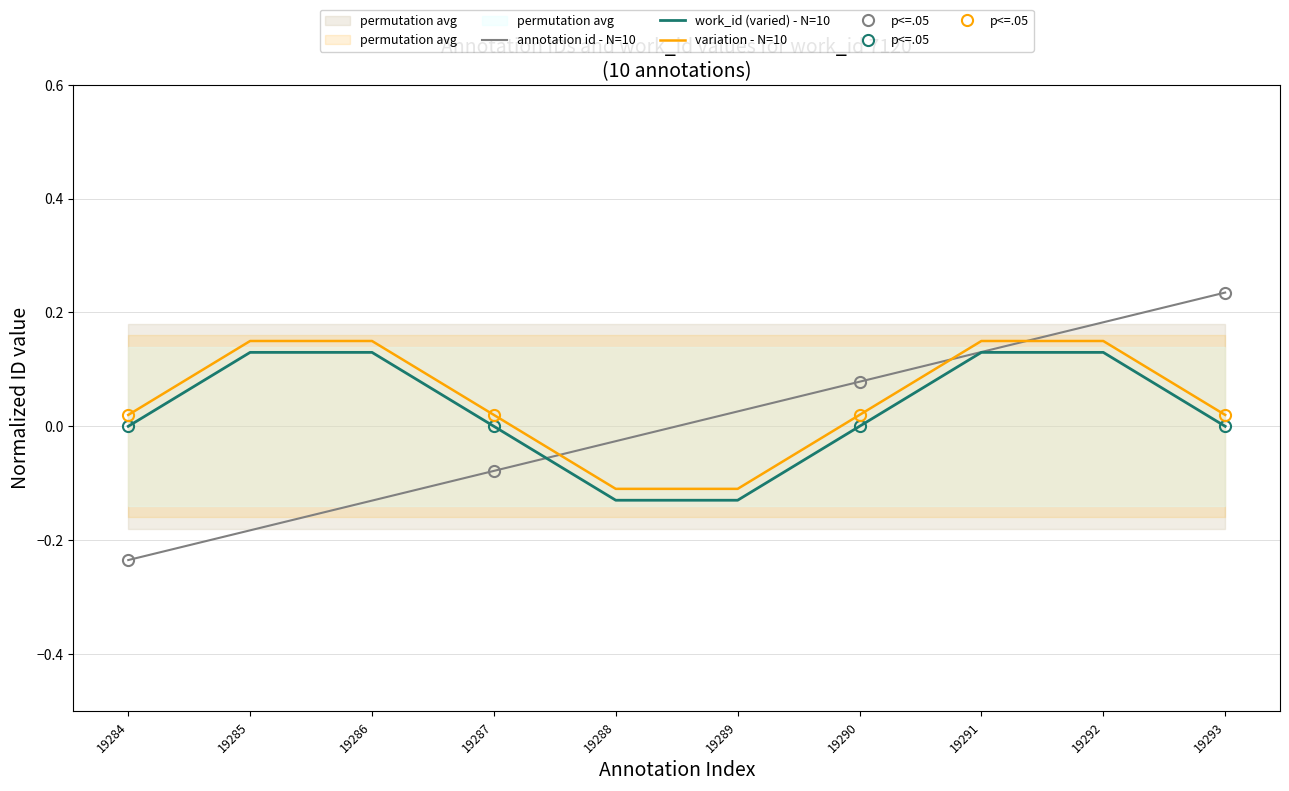

True or false: there are more than 0 points higher than both neighbors.

False